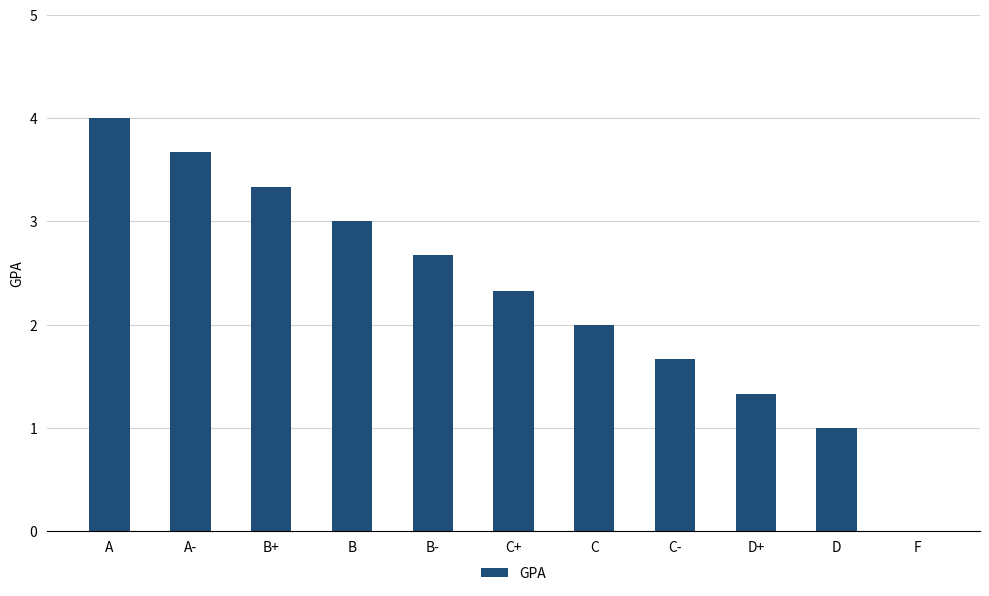

What is the sum of the values at A and D?

5.0